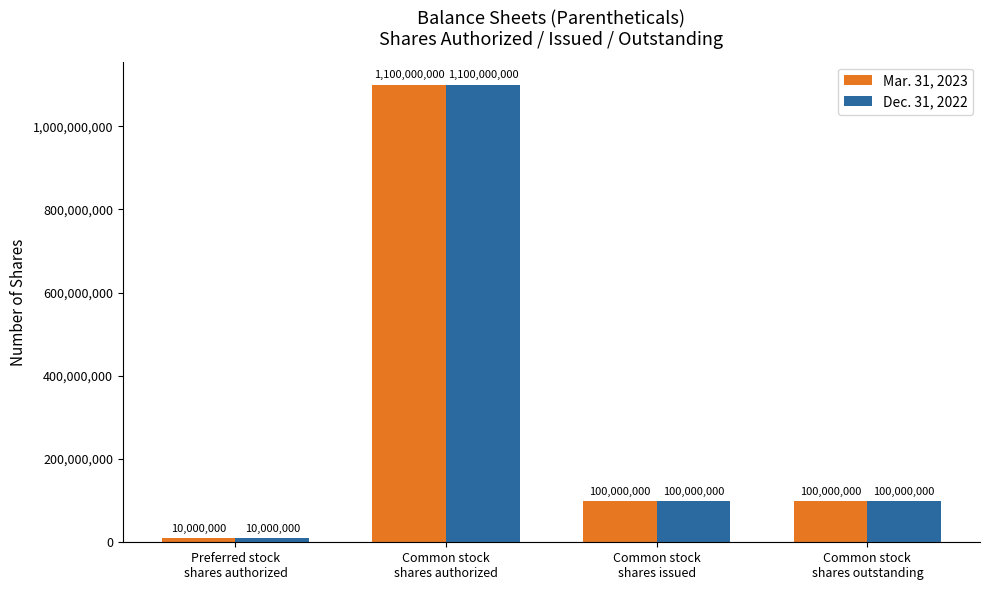

What are all the series names shown in the legend?

Mar. 31, 2023, Dec. 31, 2022